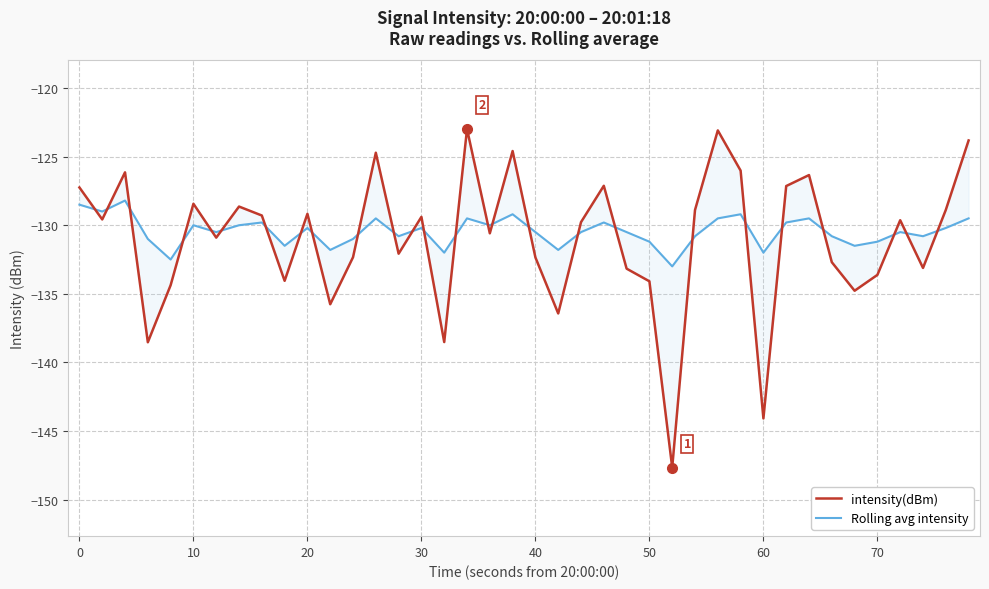

Does the chart display data point markers on the line(s)?

No